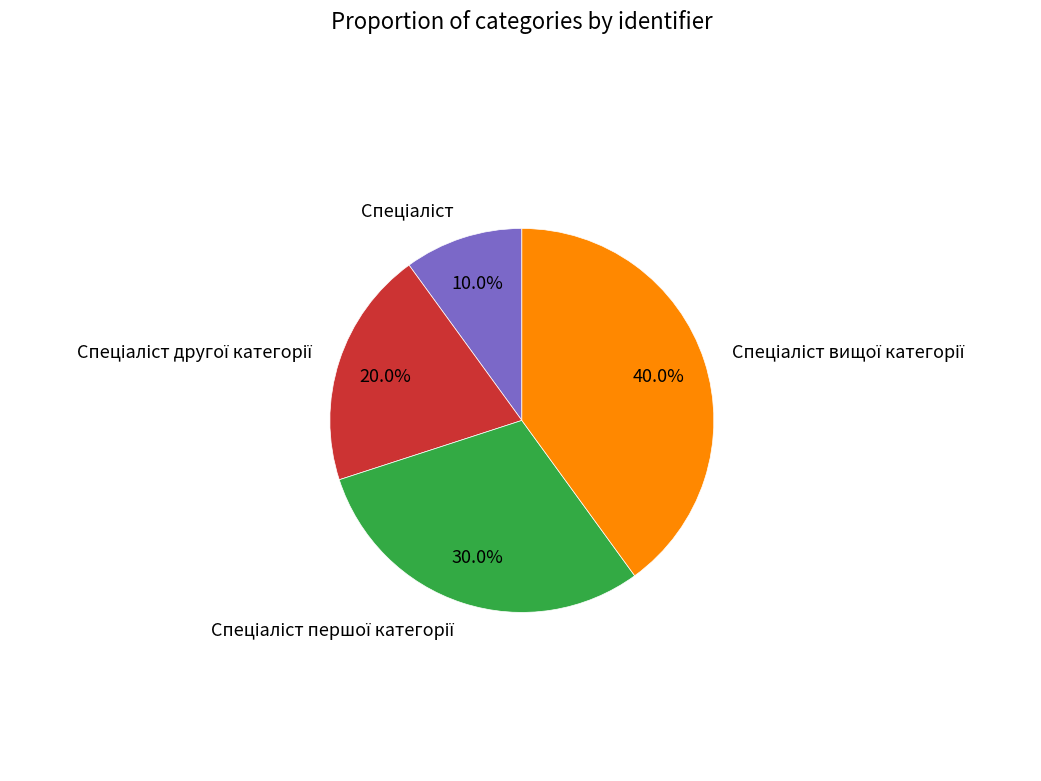

Does any single category account for the majority?

No